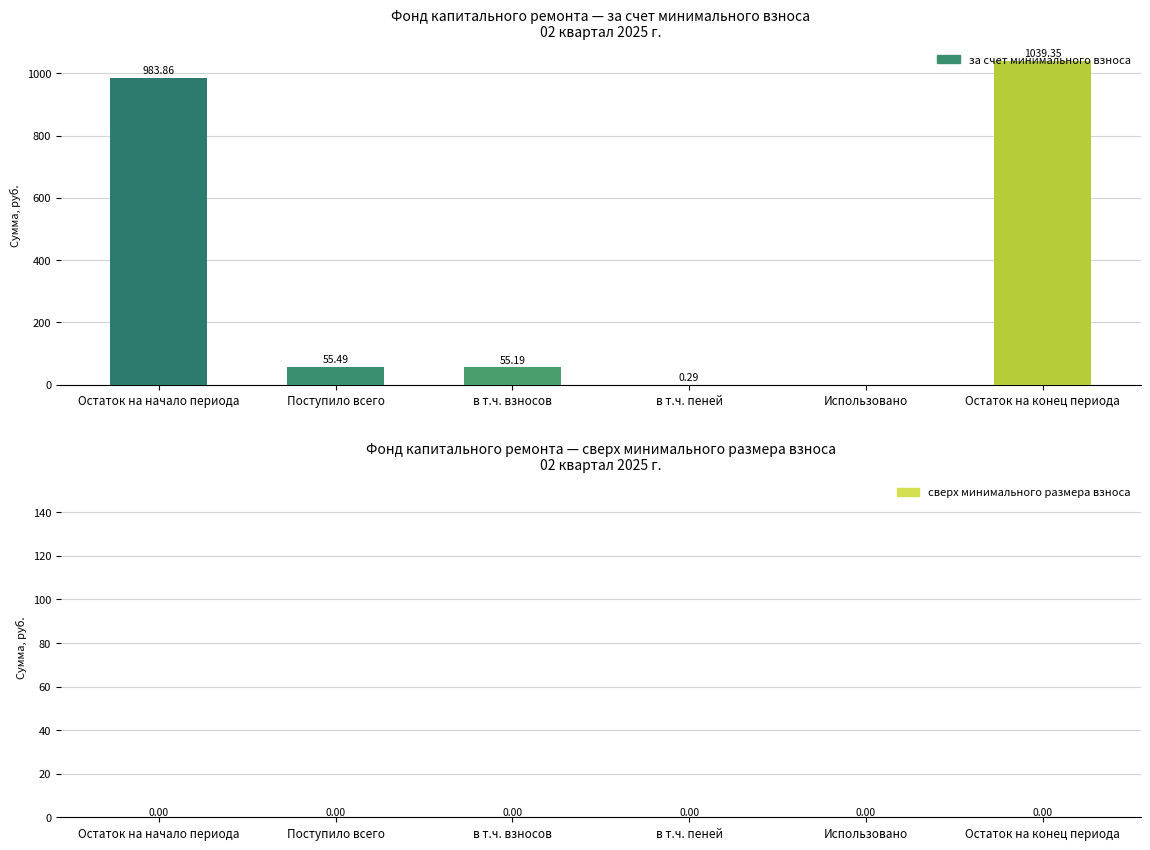

Which category has the highest value across all series?

Остаток на конец периода